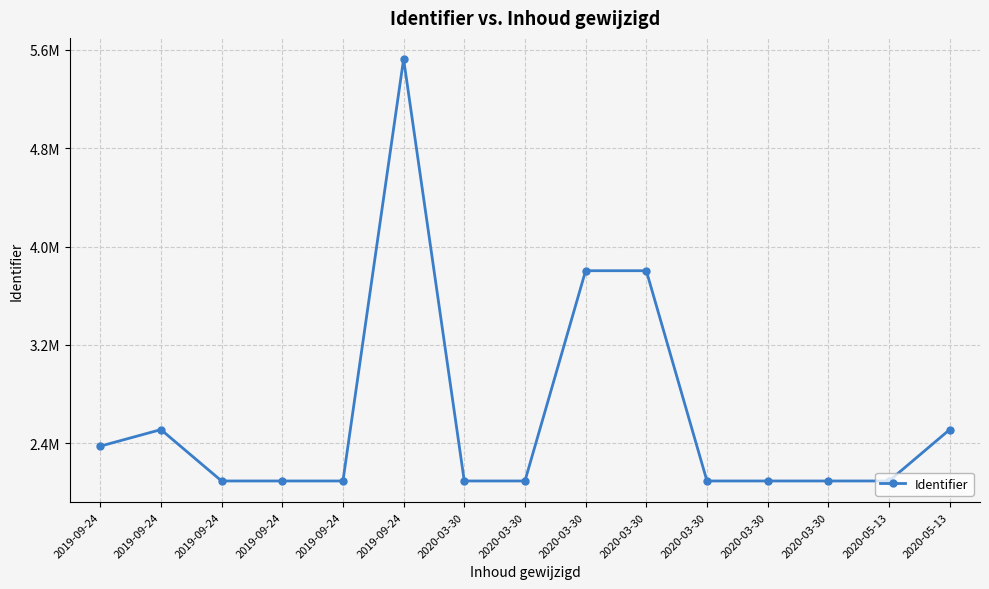

Reading left to right, what are all the values shown in this chart?

2376136	2510913	2092903	2092898	2092897	5526314	2092905	2092906	3803580	3803601	2092910	2092912	2092914	2092899	2510909